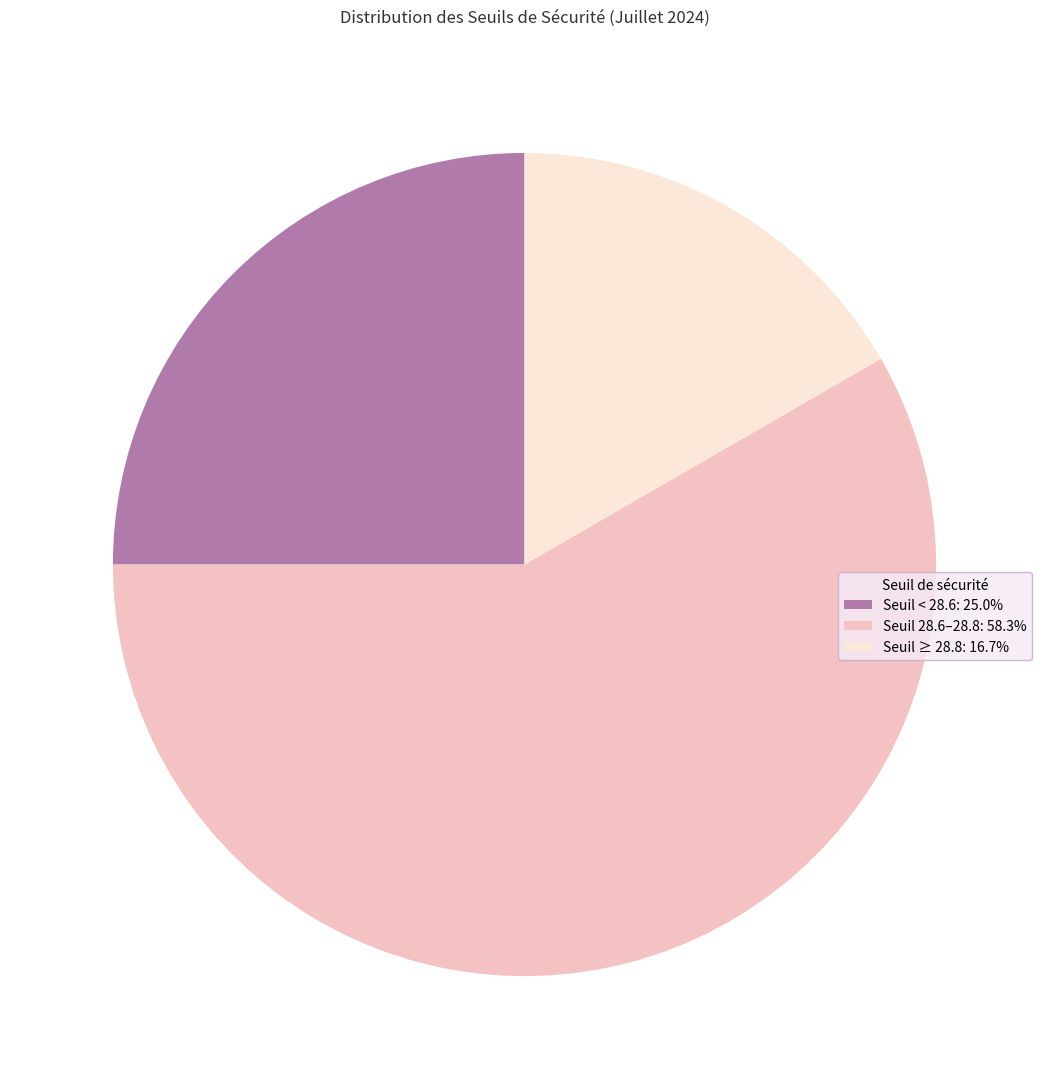

How many slices are in this pie chart?

3